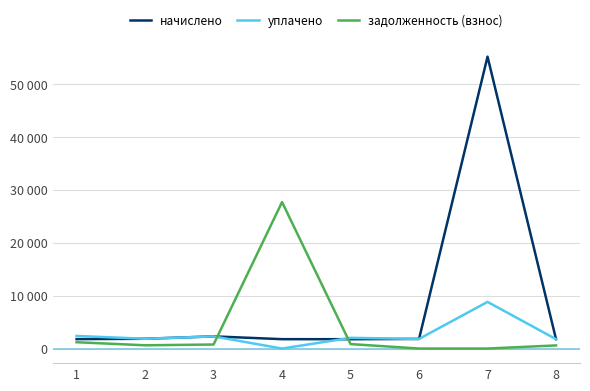

What are all the series names shown in the legend?

начислено, уплачено, задолженность (взнос)